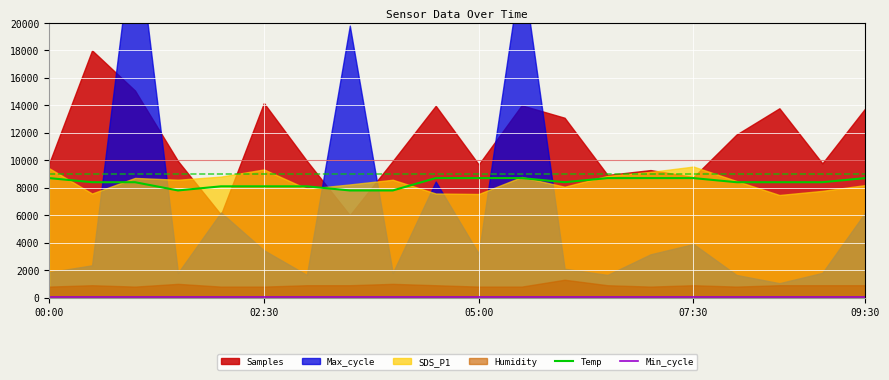

What is the minimum value for Temp?

7800.0